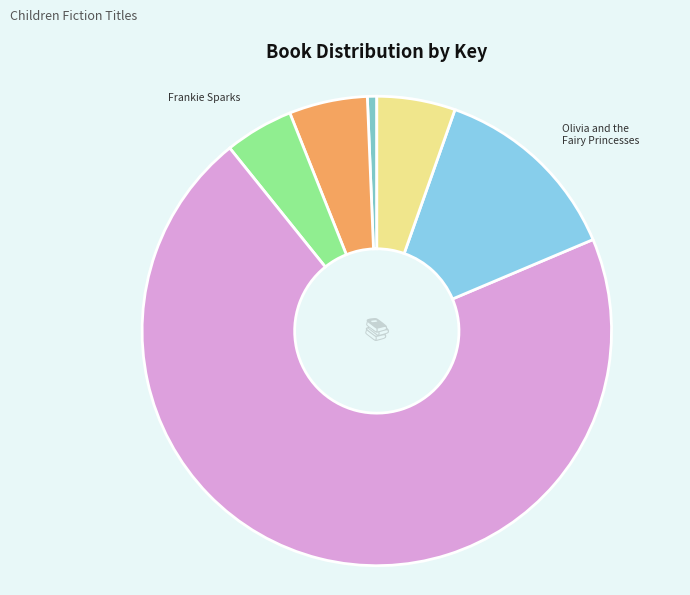

Is there any slice that represents more than half of the pie?

Yes